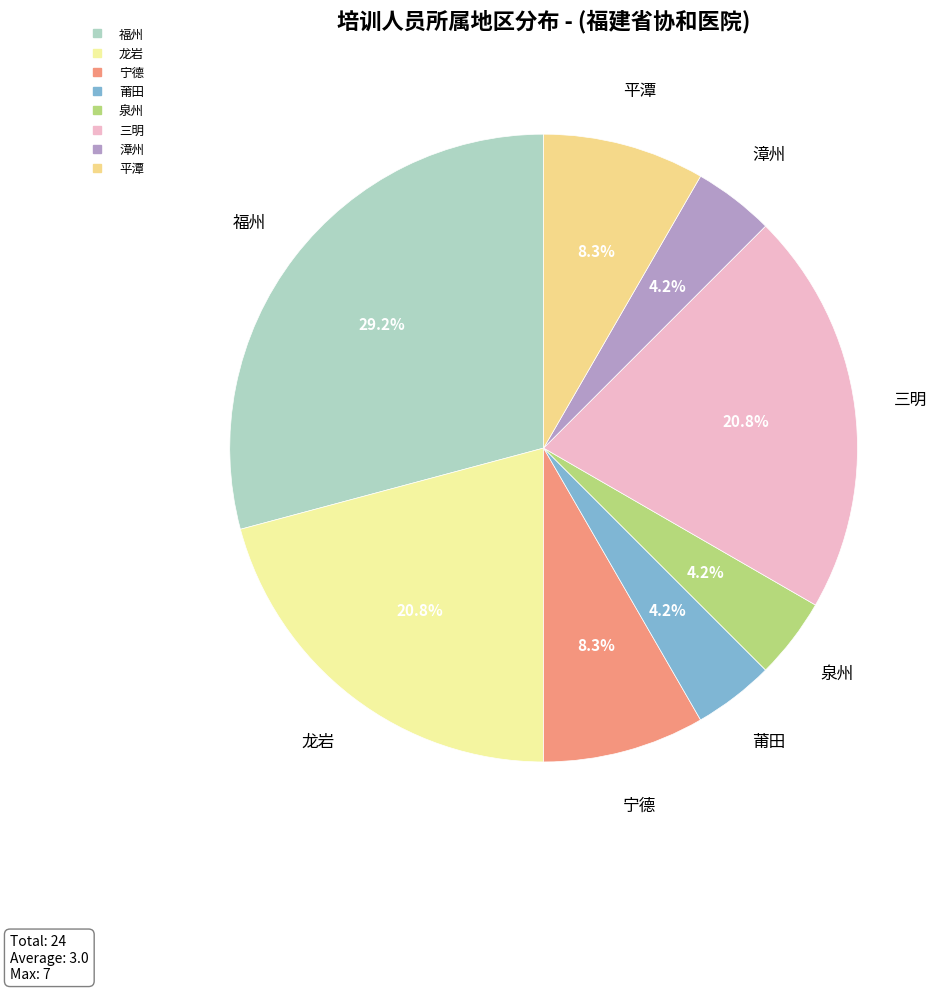

Which category has the biggest portion of the pie?

福州